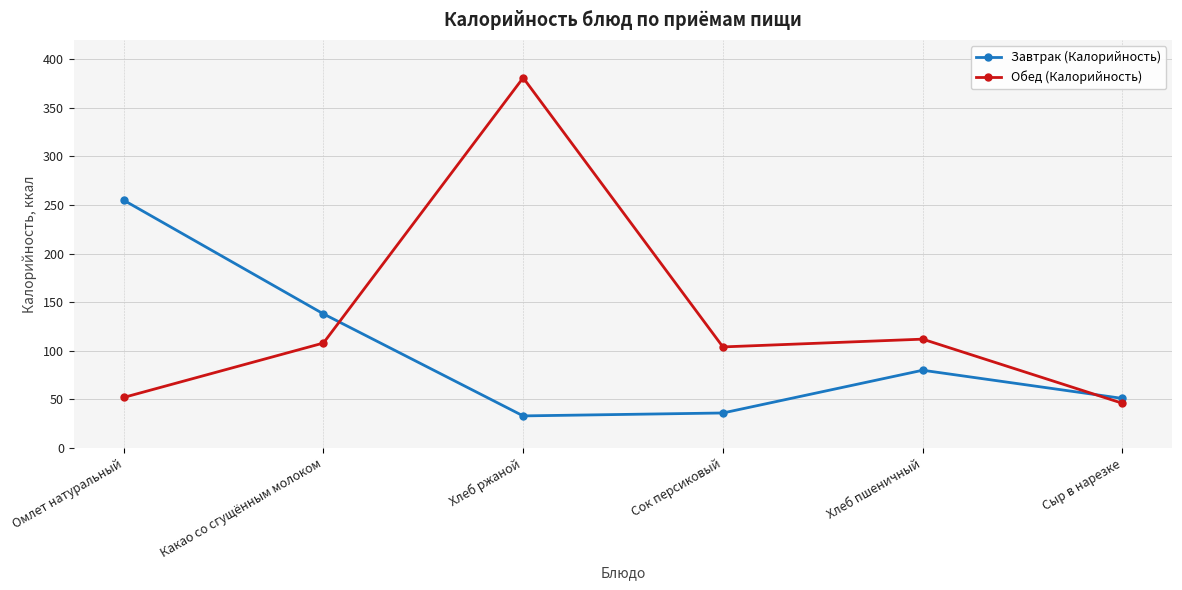

What is the difference between the Обед (Калорийность) values at Омлет натуральный and Хлеб ржаной?

329